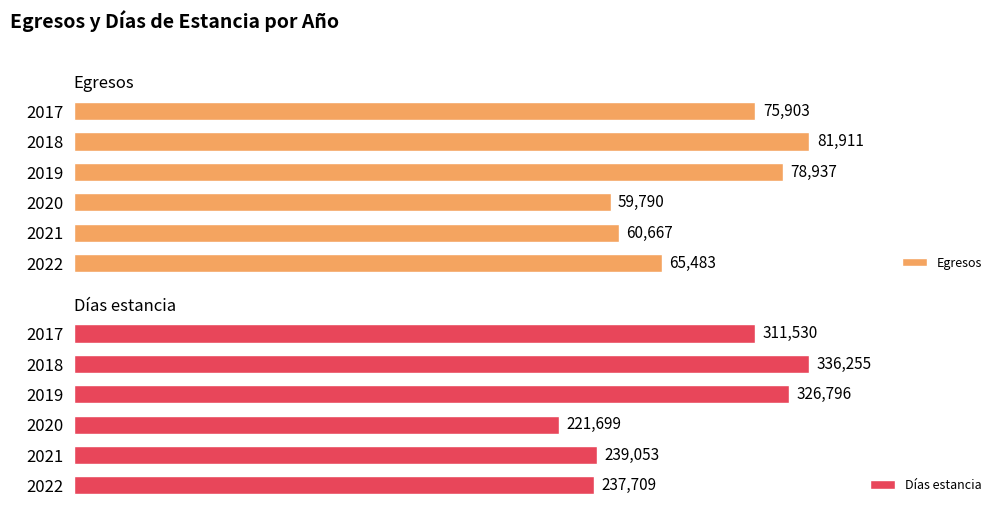

What is the sum of all Egresos values?

422691